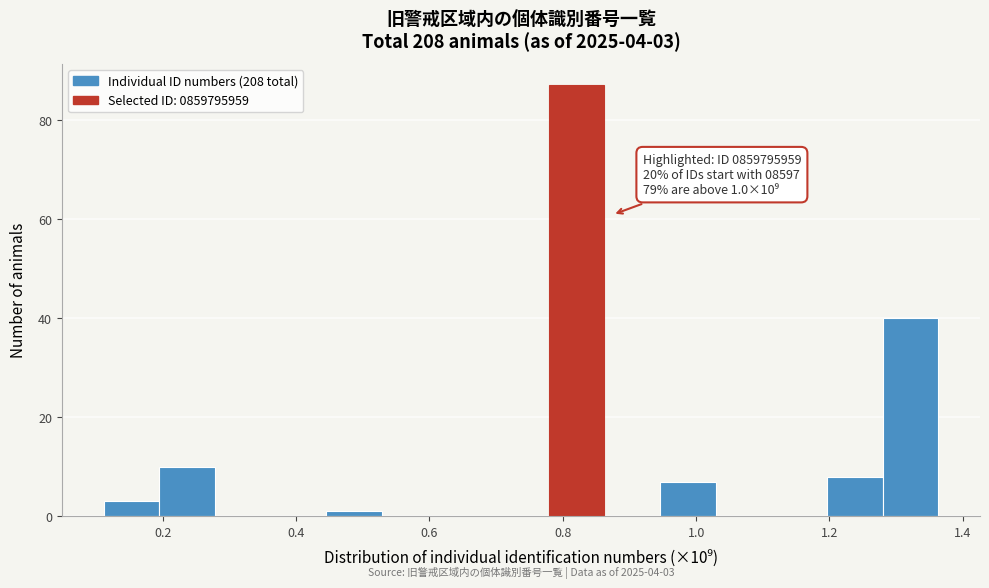

Over which range of the x-axis is the bar tallest?

0.78 to 0.86